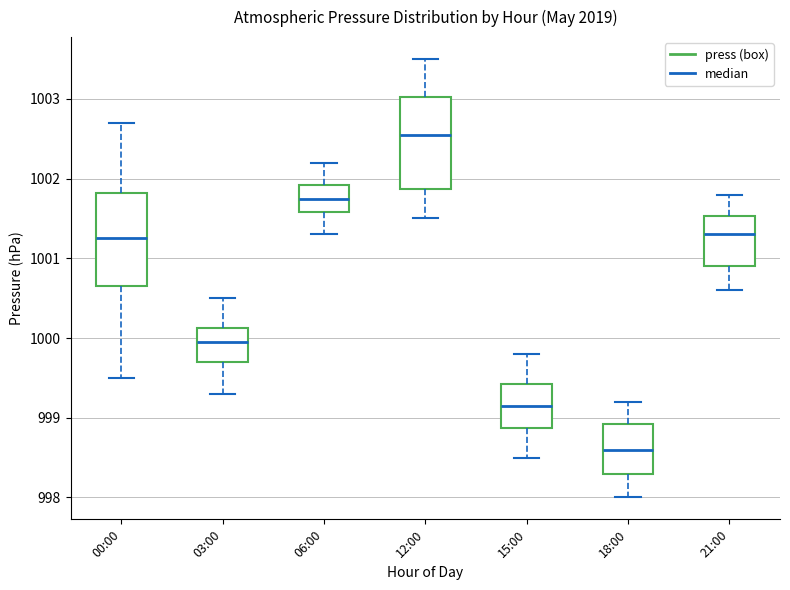

Which box has the lowest median line?

18:00